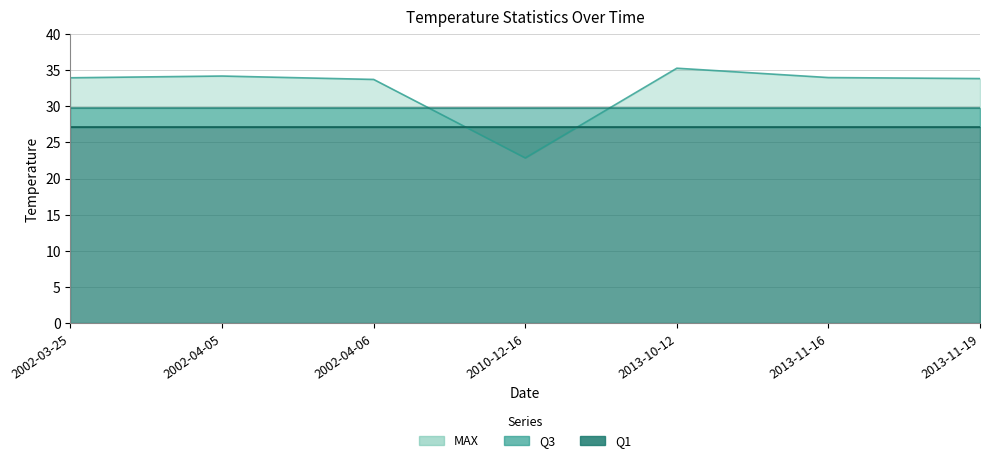

In MAX, how many points are lower than both neighbors (excluding endpoints)?

1